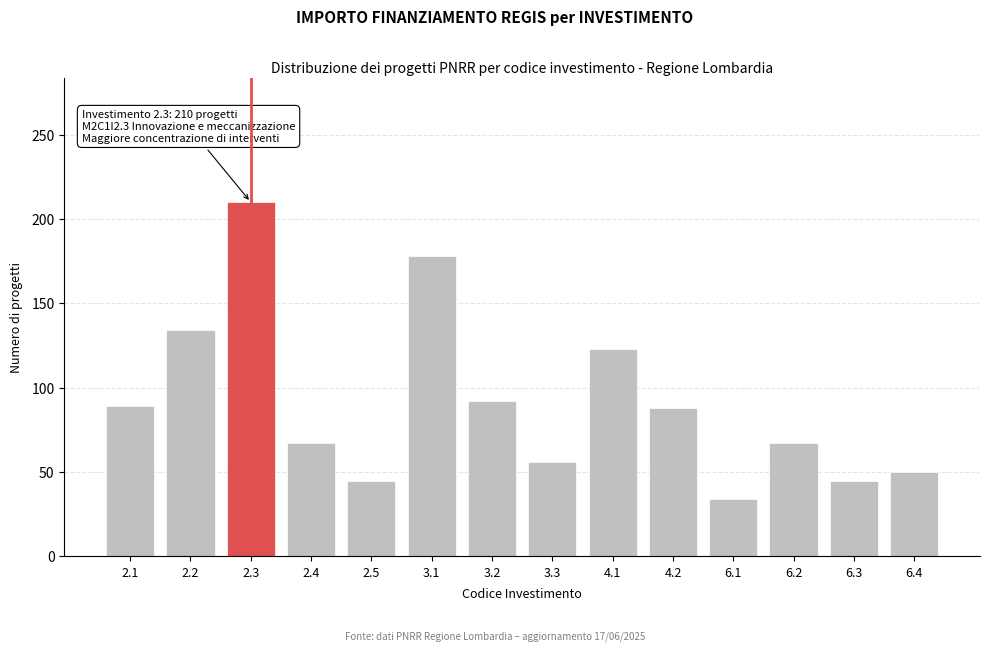

What is the change in value from 3.1 to 6.1?

-144